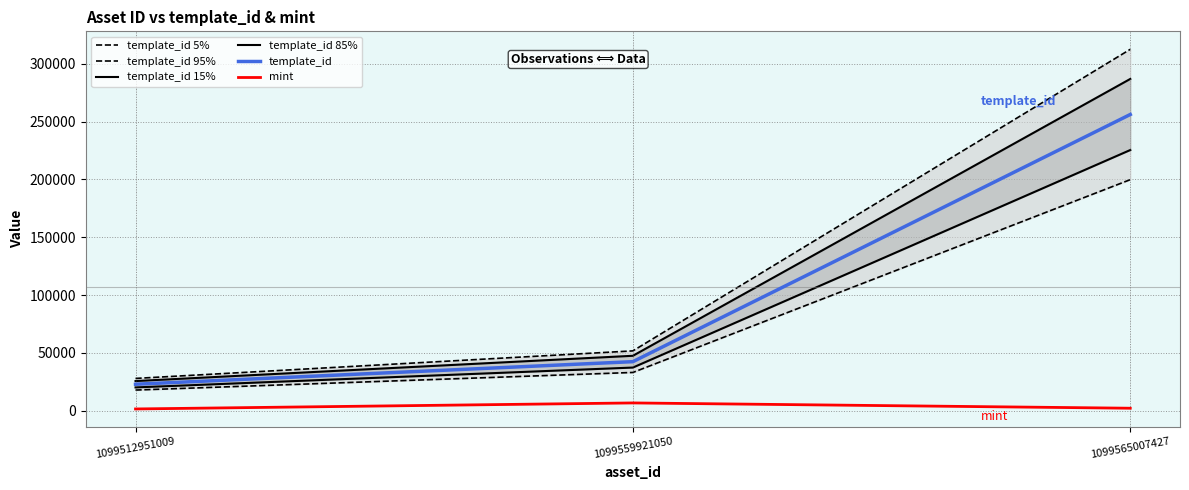

Reading left to right, what are all the values shown in this chart?

template_id 5%: 1099512951009=27933.1	1099559921050=51752.4	1099565007427=312538.4
template_id 95%: 1099512951009=17858.9	1099559921050=33087.6	1099565007427=199819.6
template_id 15%: 1099512951009=25643.5	1099559921050=47510.4	1099565007427=286920.5
template_id 85%: 1099512951009=20148.5	1099559921050=37329.6	1099565007427=225437.5
template_id: 1099512951009=22896.0	1099559921050=42420.0	1099565007427=256179.0
mint: 1099512951009=1522.0	1099559921050=6729.0	1099565007427=2154.0